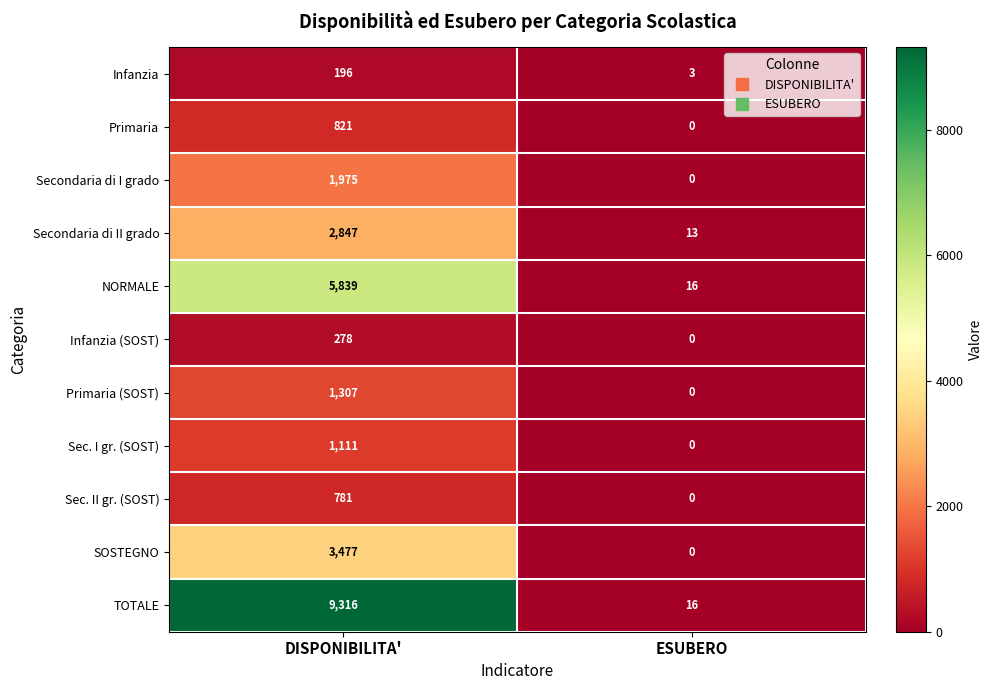

The Secondaria di I grado series shows 902 at DISPONIBILITA'. True or false?

False